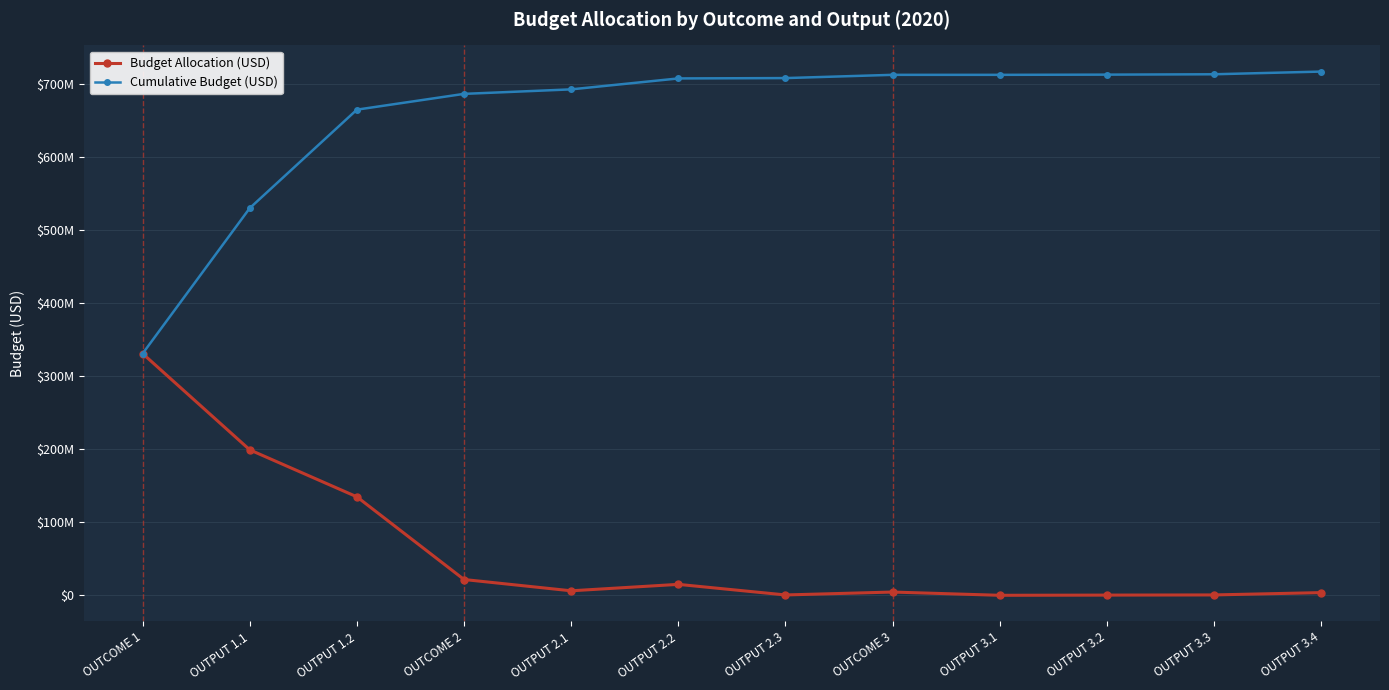

Read the Budget Allocation (USD) value at OUTPUT 3.3, to the nearest 50.

500000